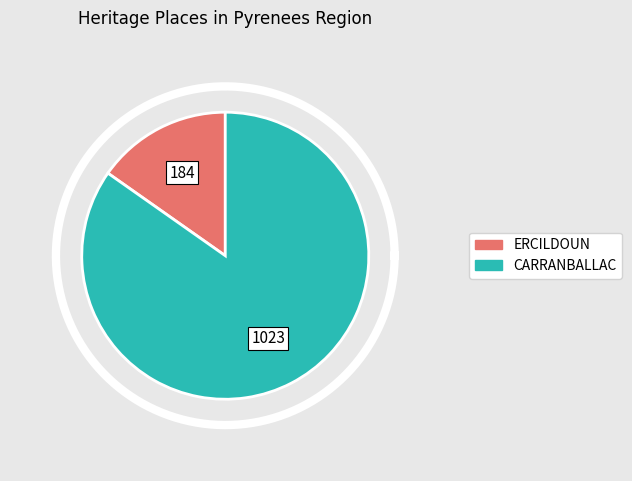

Does ERCILDOUN account for over 50% of the chart?

No